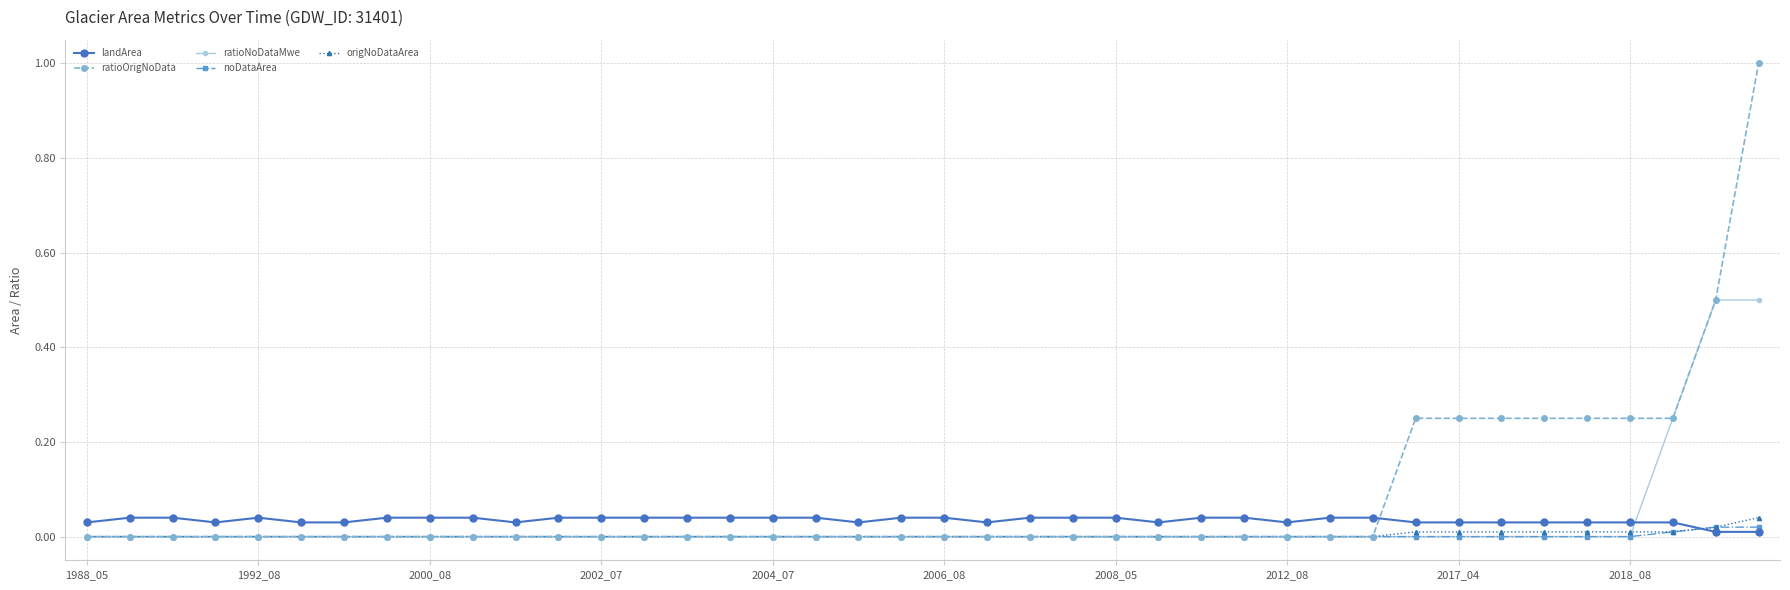

Which series has the largest range (max minus min)?

ratioOrigNoData